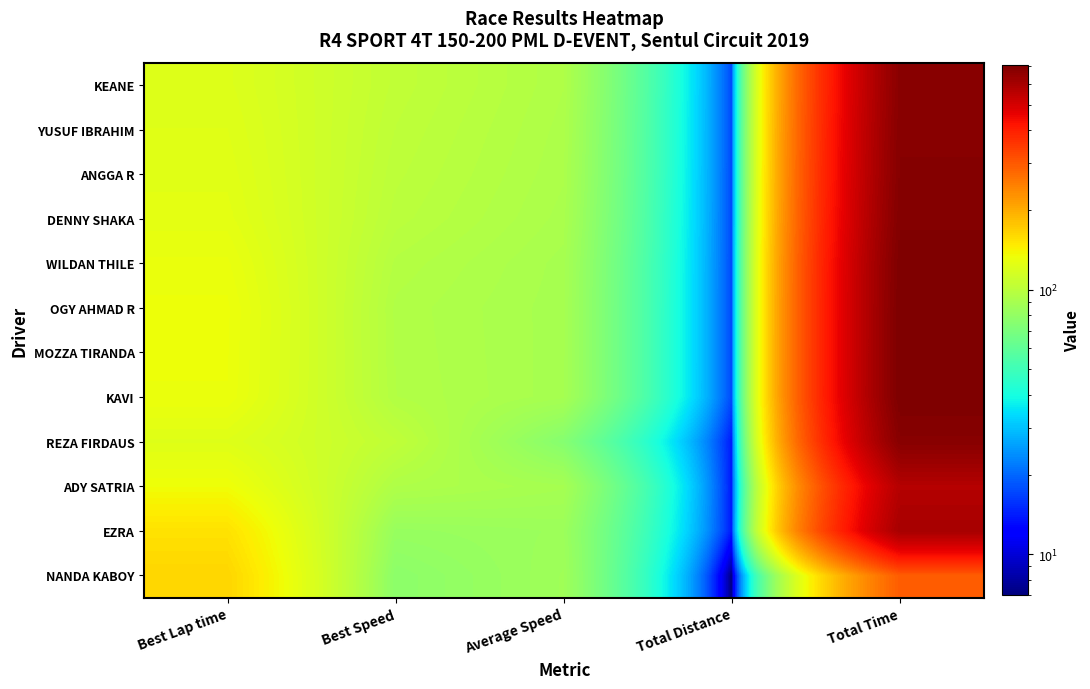

At which category does the chart reach its peak across all series?

Total Time